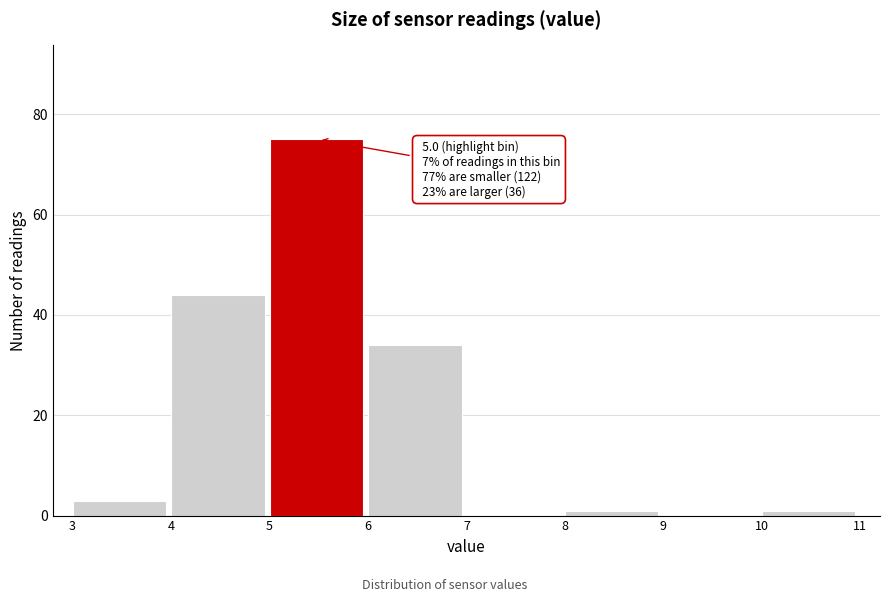

Over which range of the x-axis is the bar tallest?

5 to 6